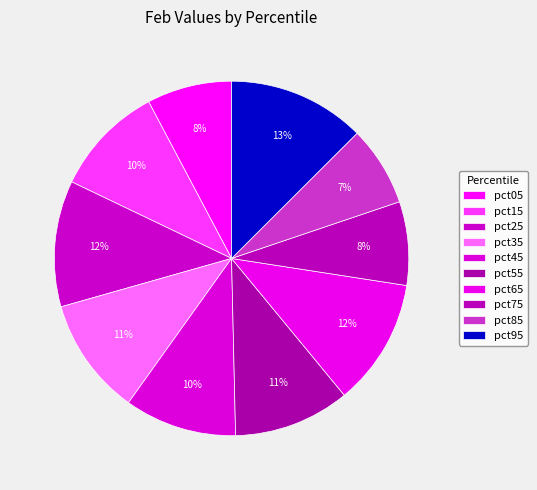

Is there any slice that represents more than half of the pie?

No